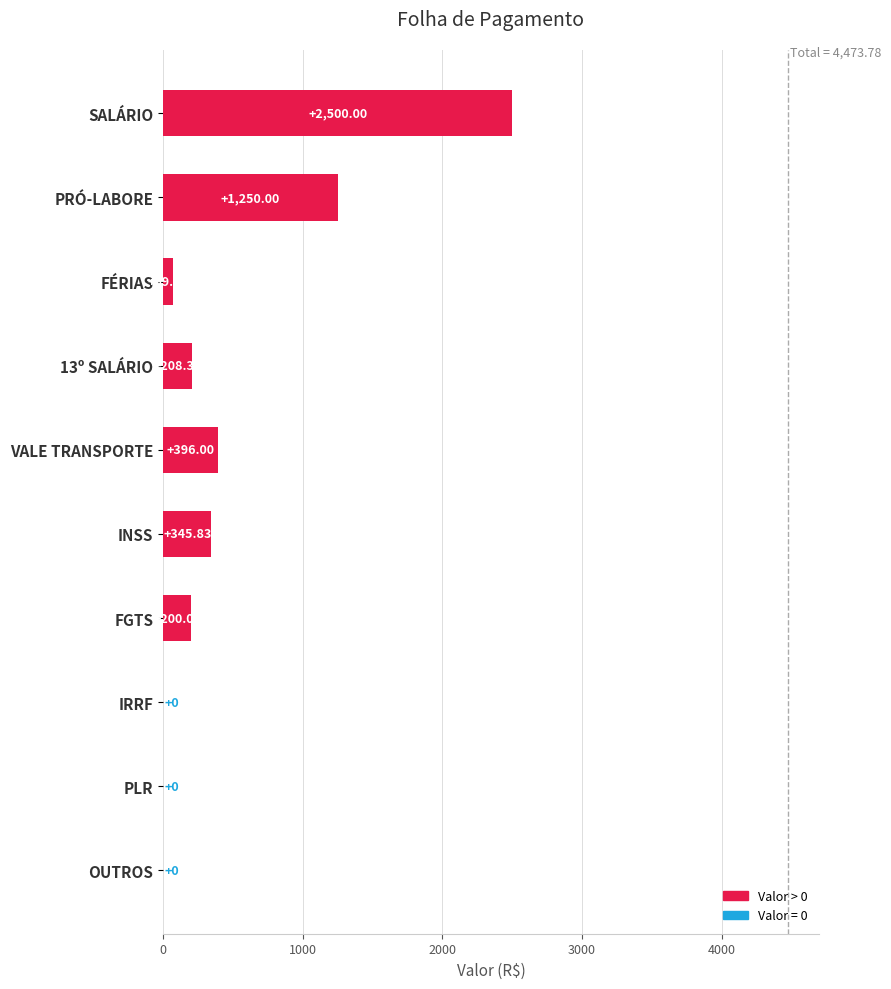

How many data points are above 208?

5